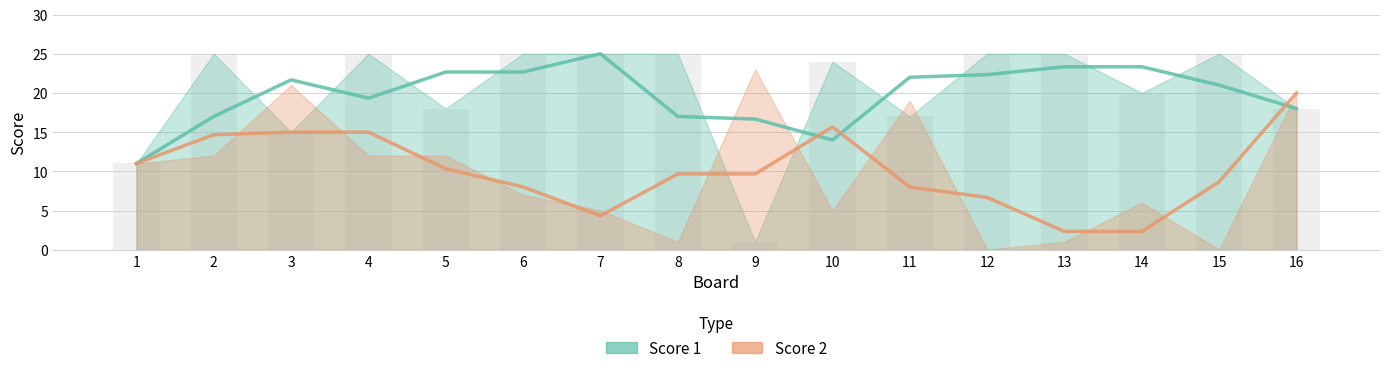

What are all the series names shown in the legend?

Score 1, Score 2